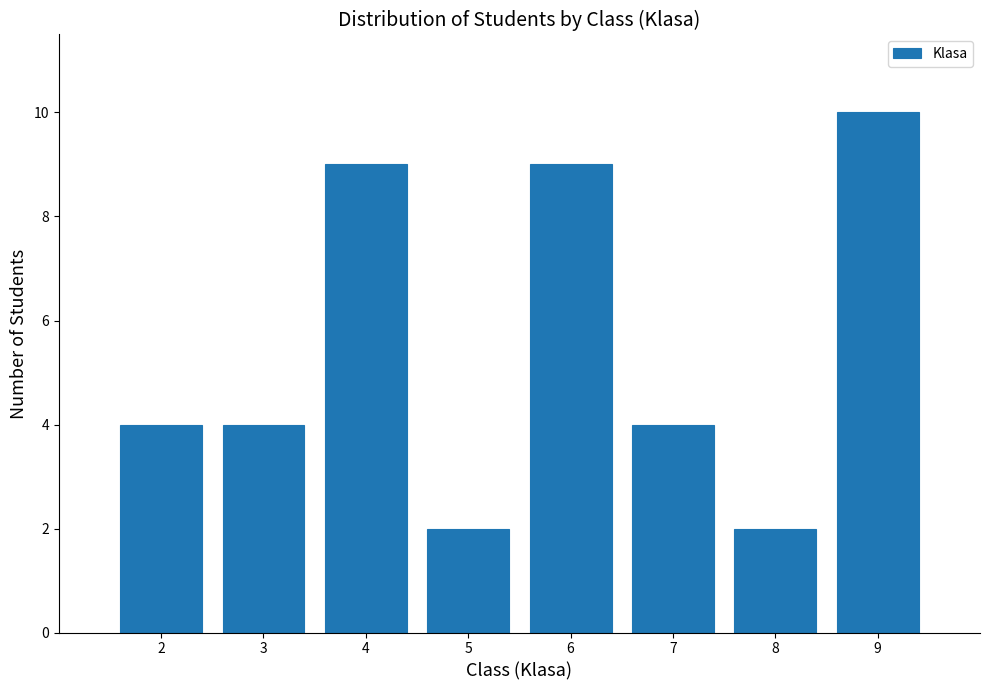

What is the height of the bar covering 3.5 to 4.5 on the x-axis? The values are not printed on the chart, so give them approximately, as read against the axis.

9